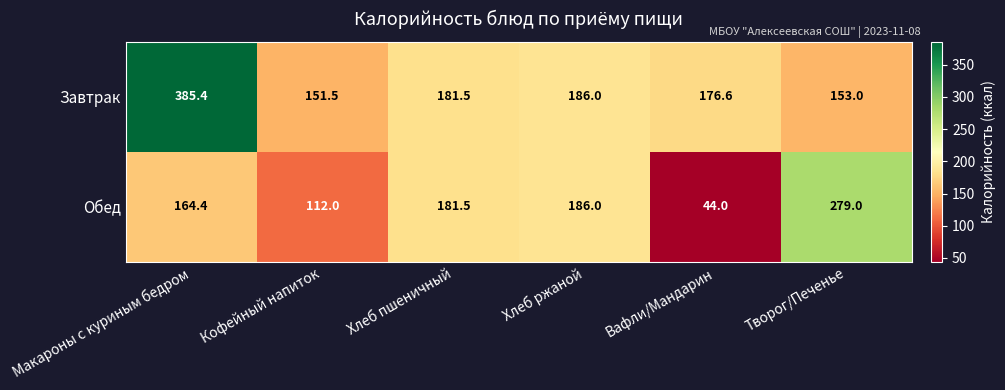

What is the sum of the Завтрак values at Кофейный напиток and Творог/Печенье?

304.5